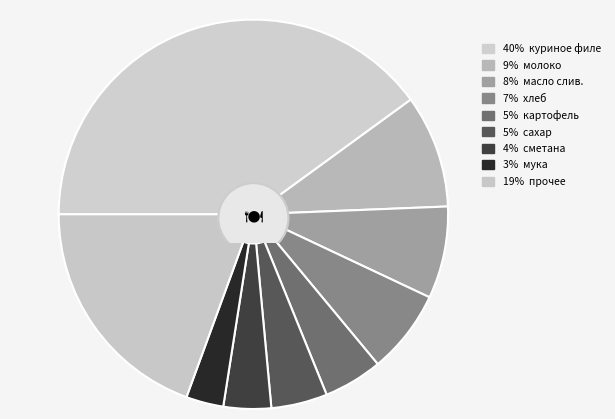

How many segments does this pie chart have?

9